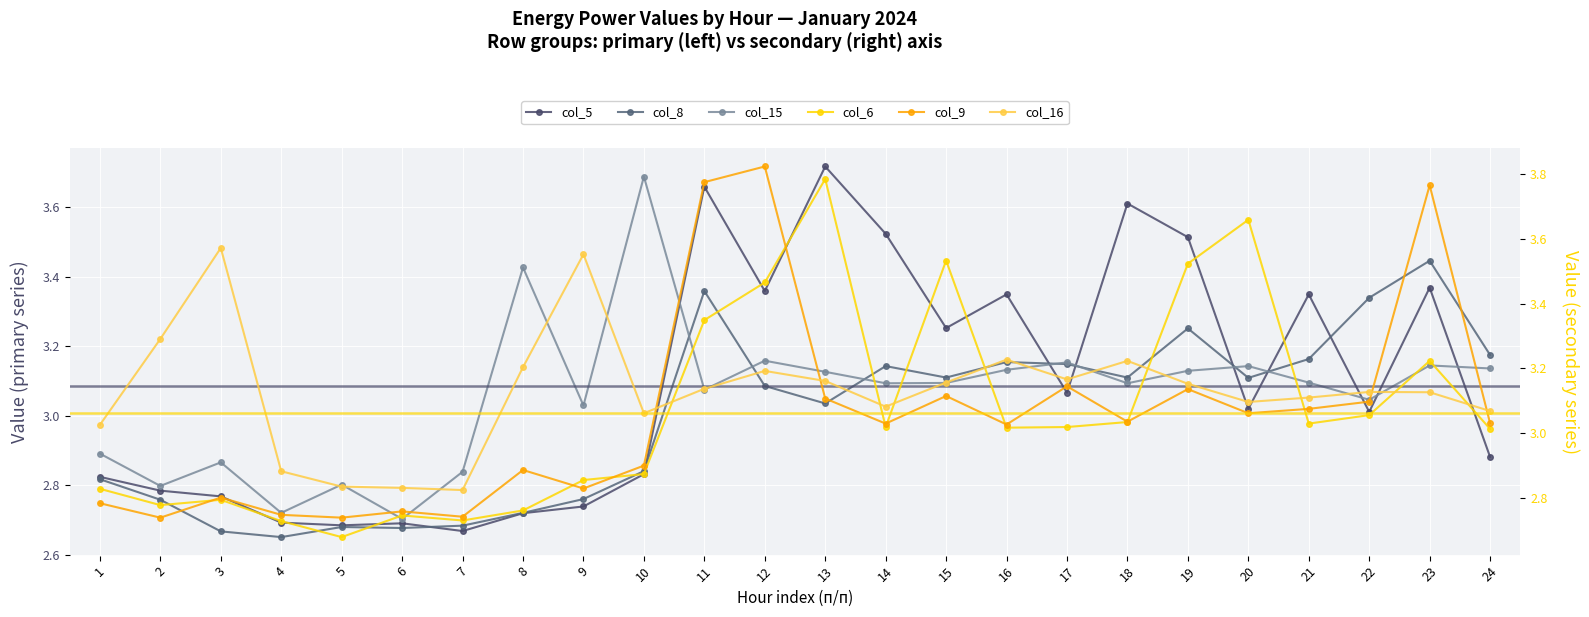

Is it true that col_15 equals 3.1 at 24?

True